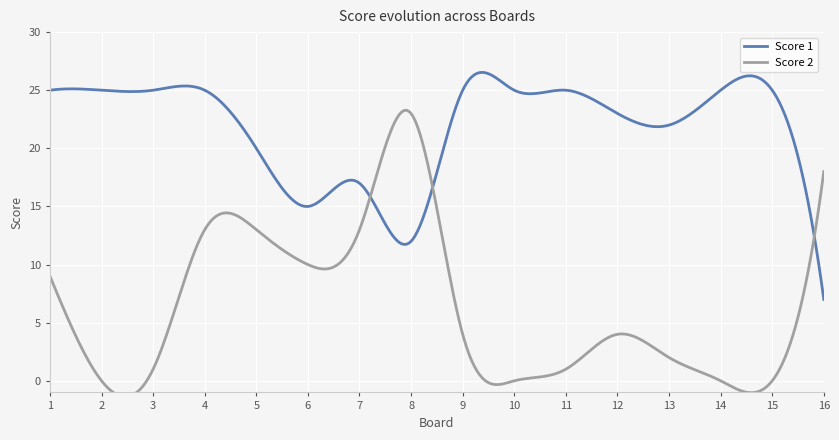

What is the difference between the maximum and minimum values in the Score 2 series?

23